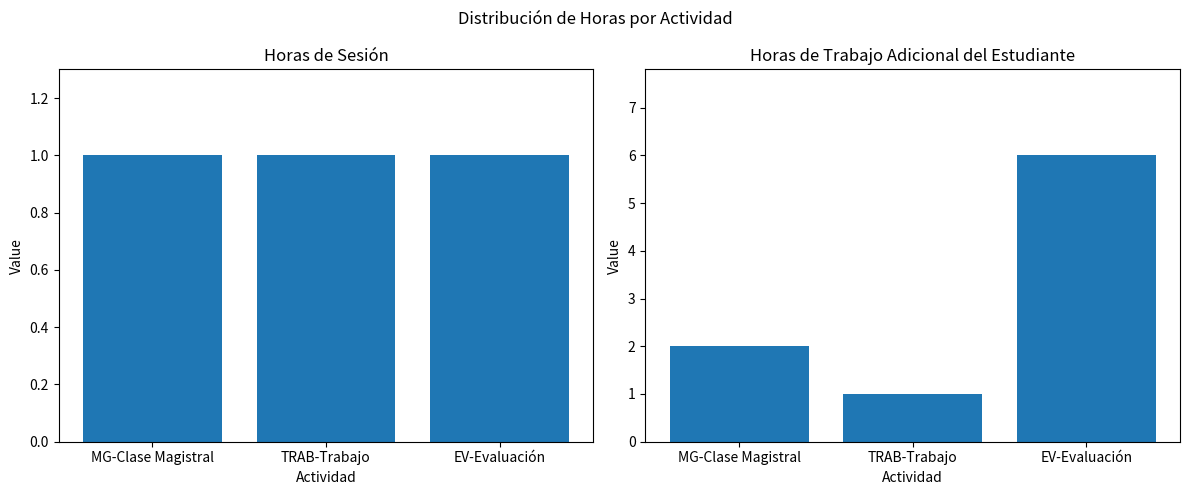

True or false: Horas de trabajo adicional del estudiante has a value of 1 at TRAB-Trabajo.

True